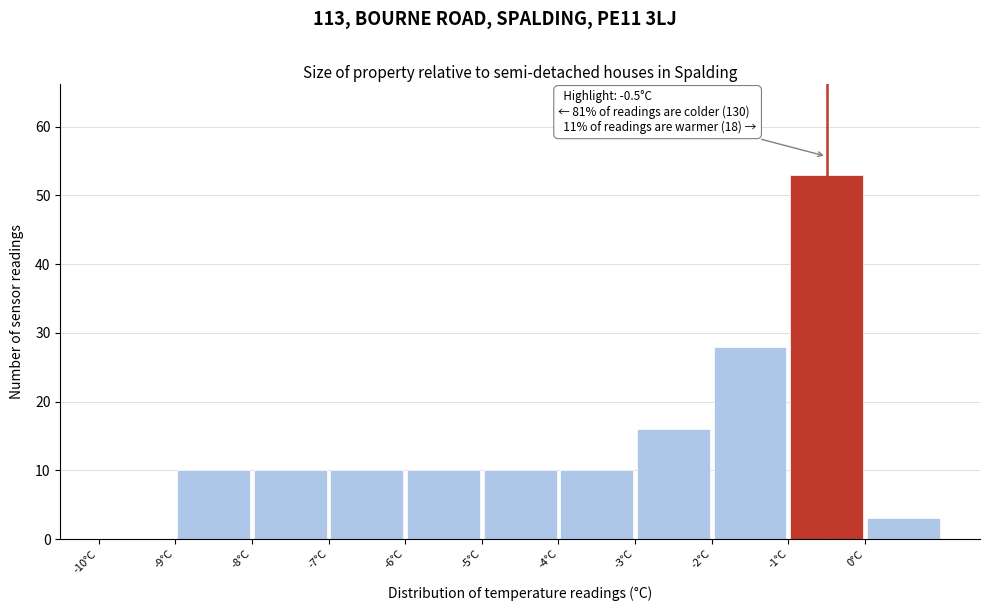

Over which range of the x-axis is the bar tallest?

-1 to 0